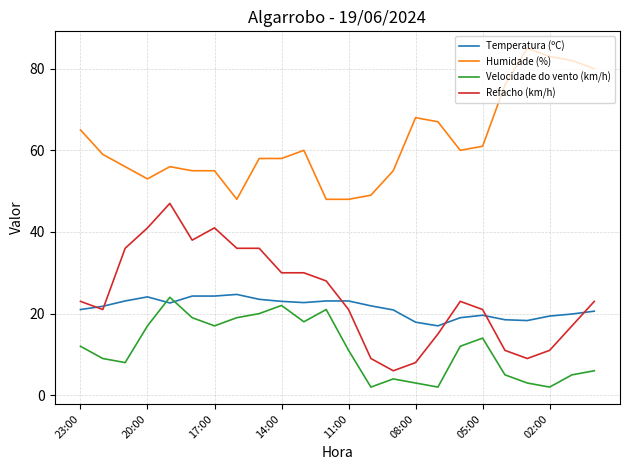

What are all the series names shown in the legend?

Temperatura (ºC), Humidade (%), Velocidade do vento (km/h), Refacho (km/h)